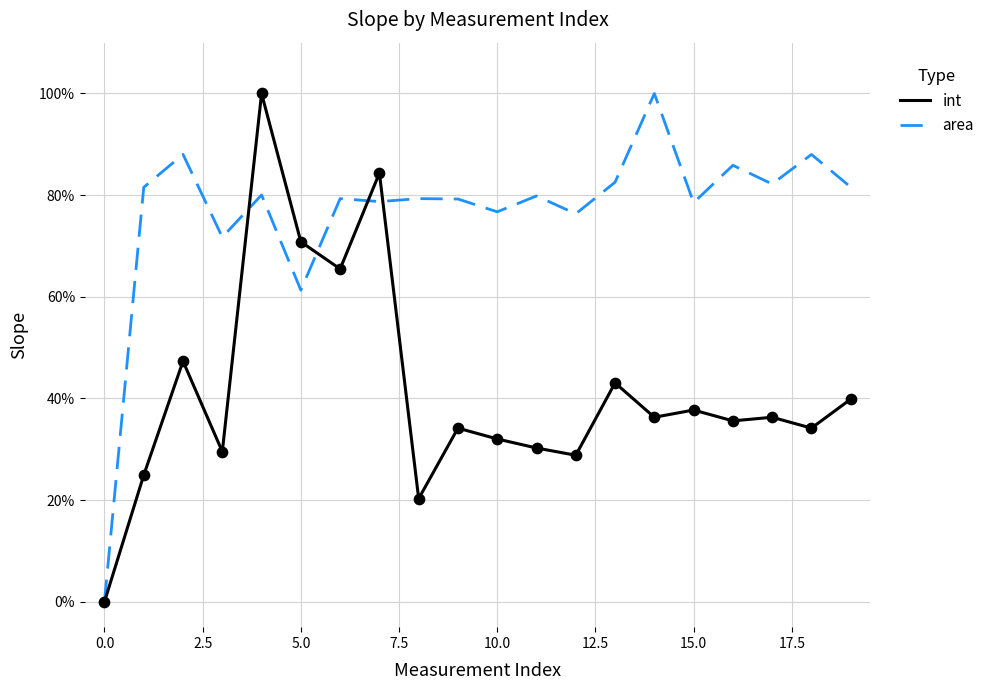

Which series has the largest total across all categories?

area